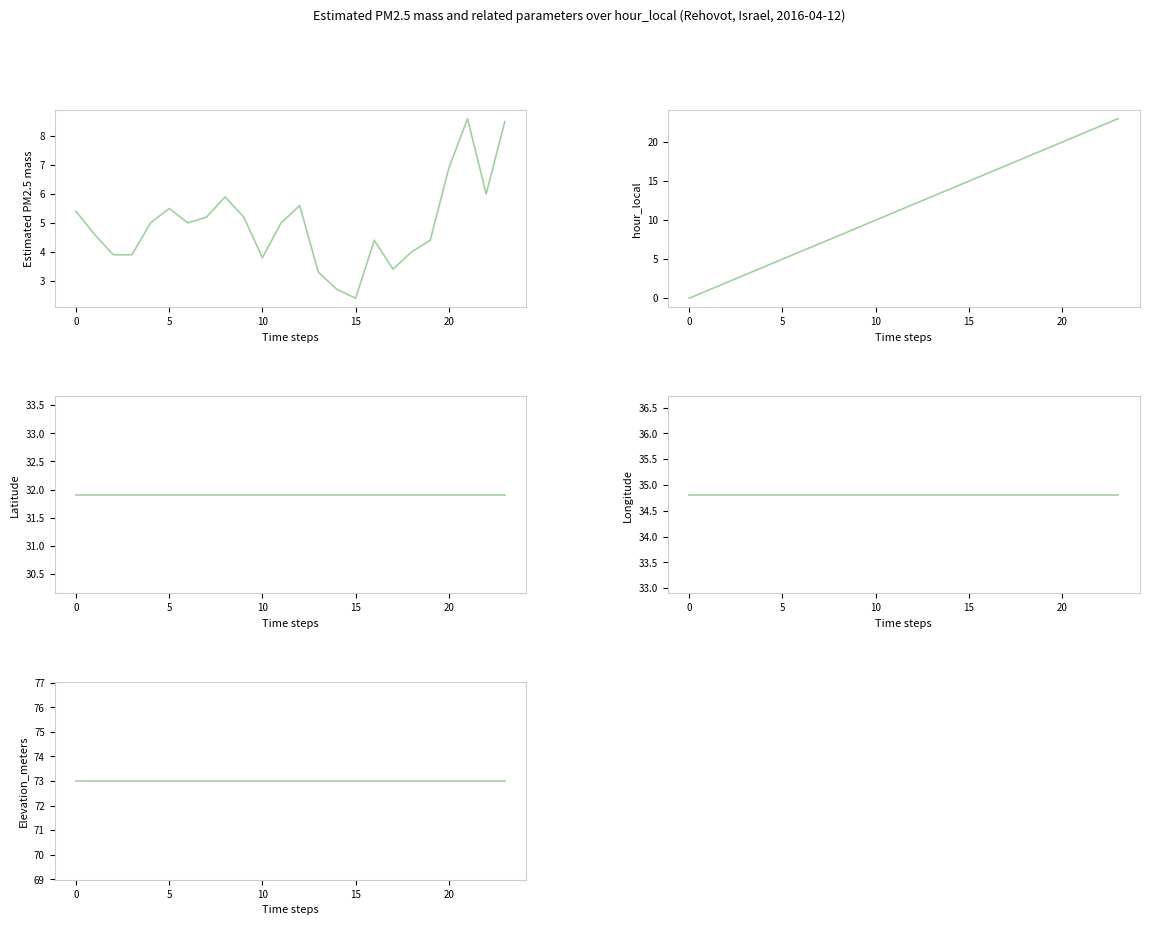

True or false: Longitude has more than 0 interior local peaks.

False